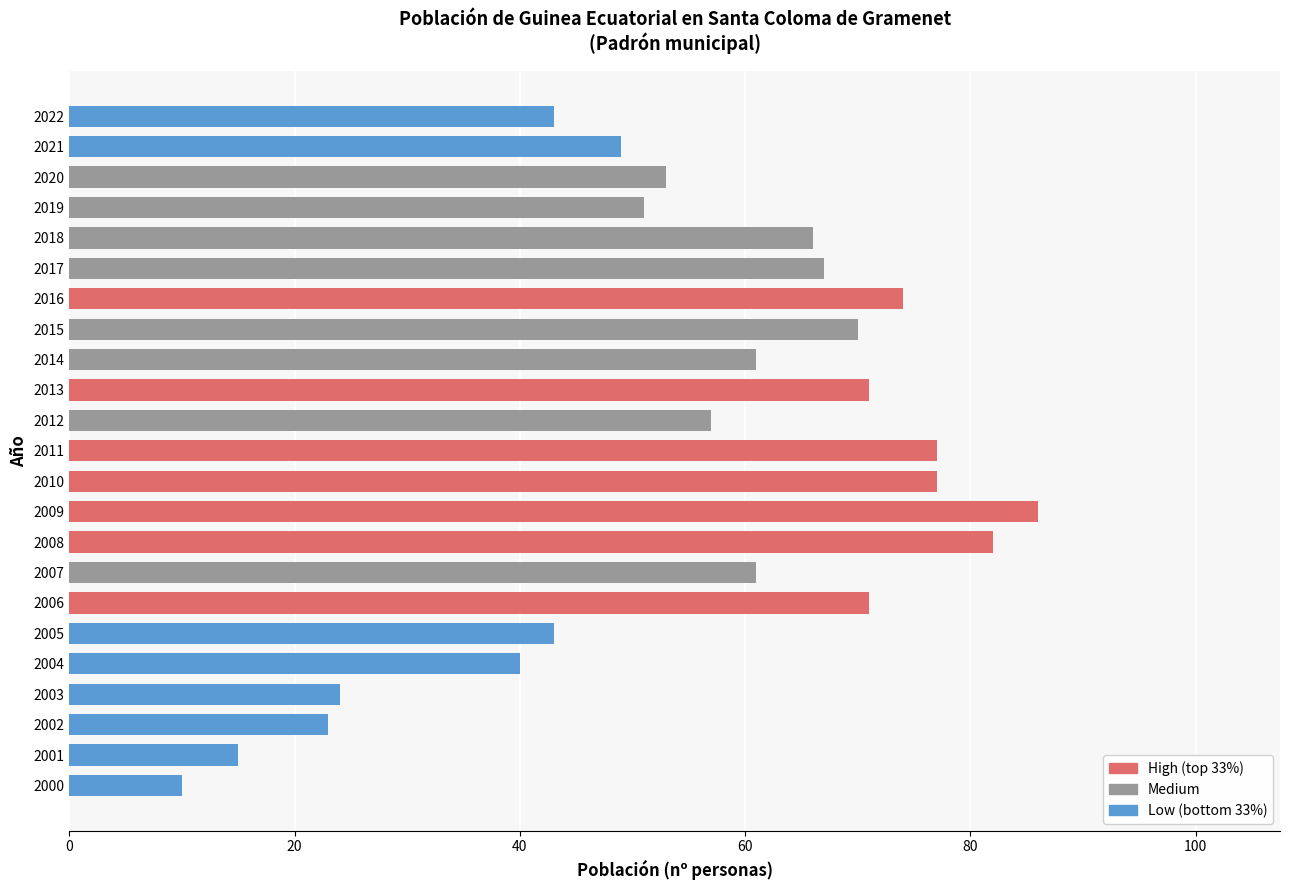

What is the approximate value at 2010?

77